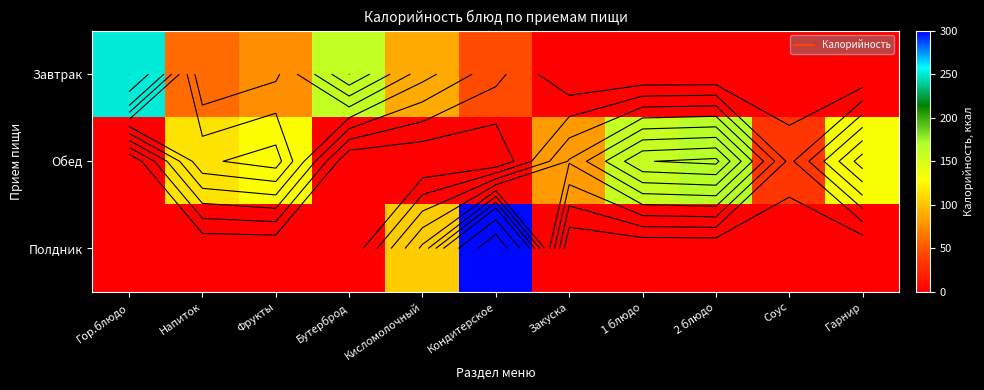

What is the total value across all series at Фрукты?

205.6